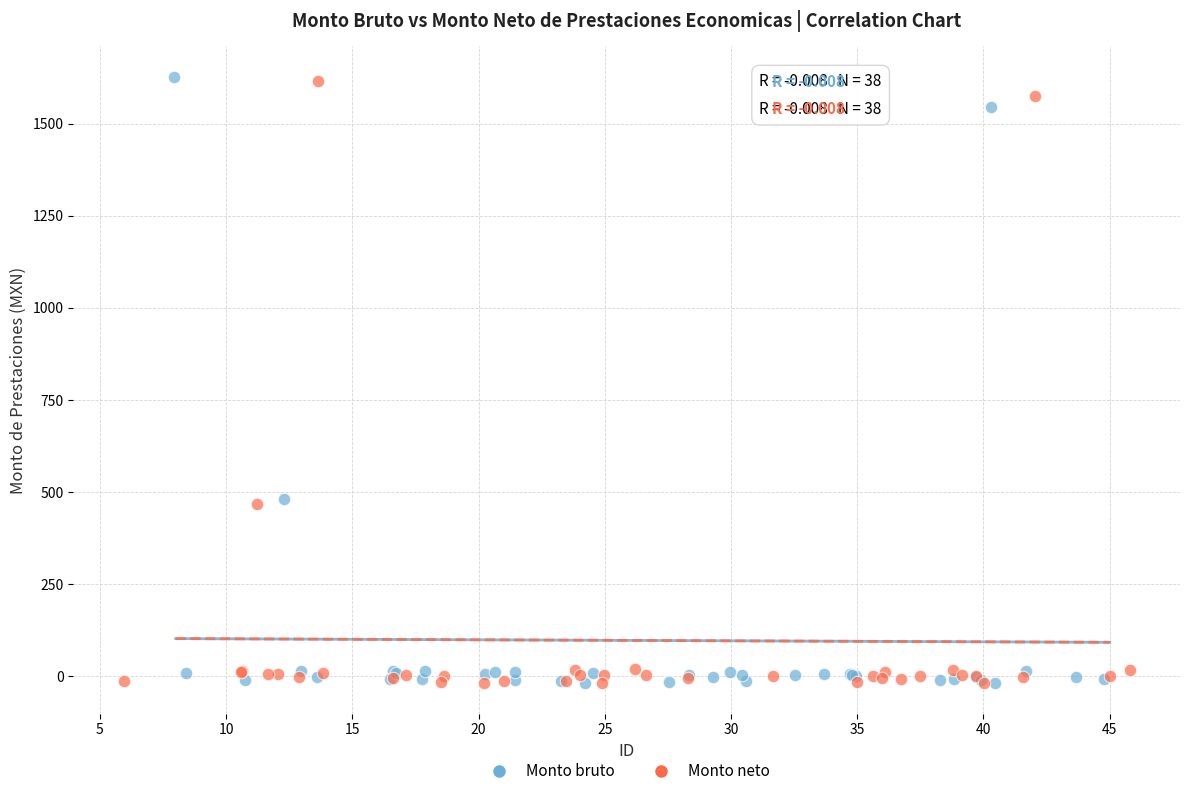

Which series has the widest spread of Y values?

Monto bruto